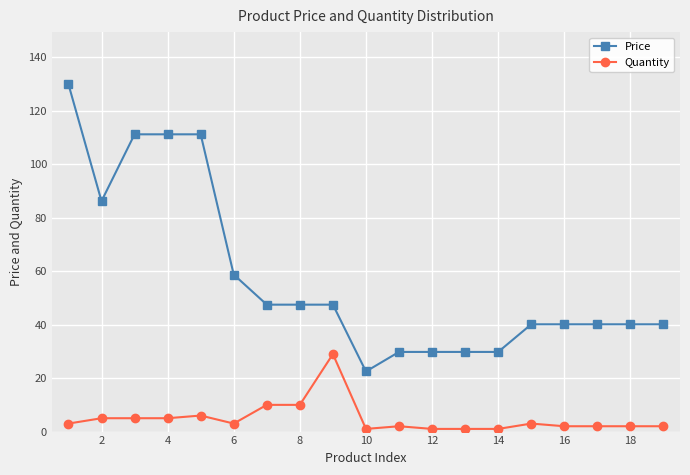

What is the difference between the second highest and second lowest values in the Price series?

81.4